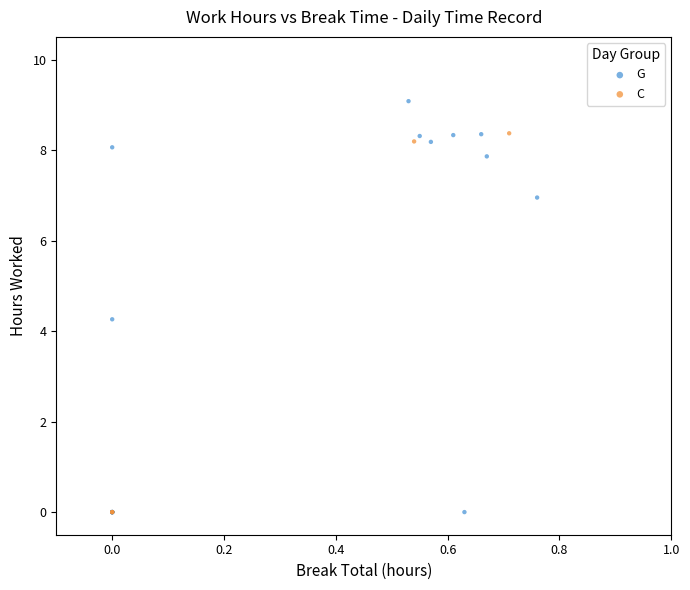

Which series reaches the maximum Y coordinate?

G